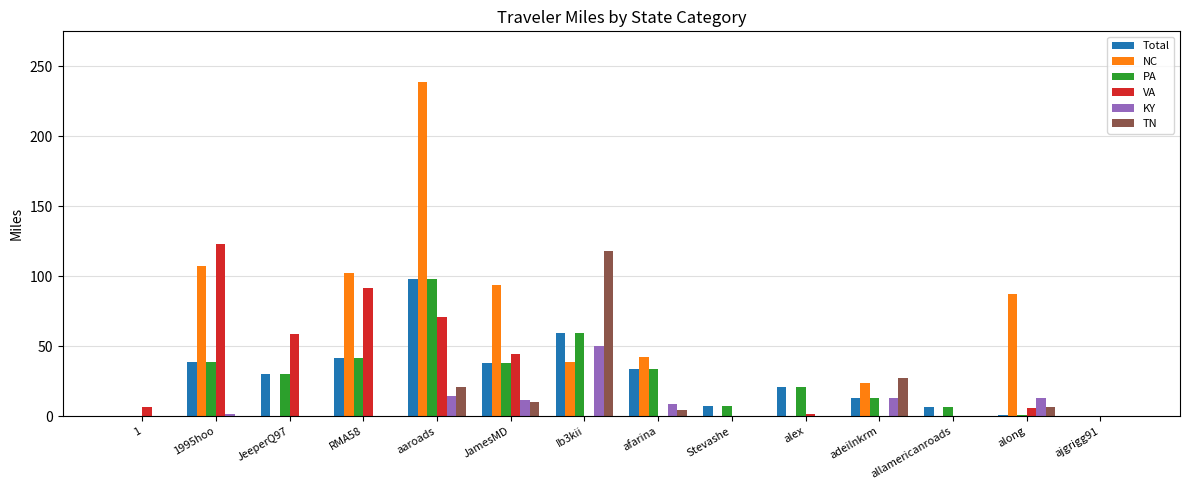

What is the maximum value shown in the chart?

239.0